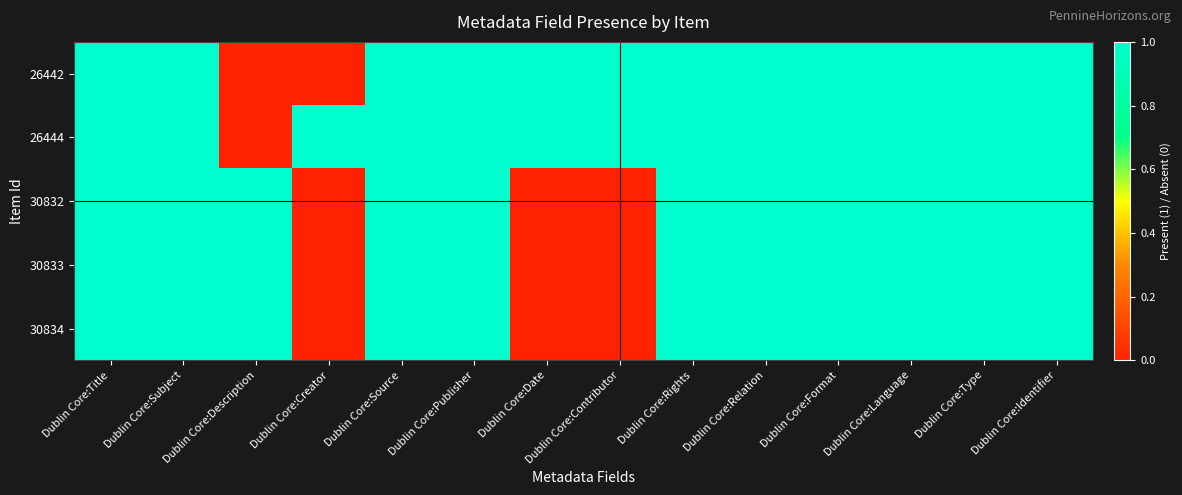

Between Dublin Core:Contributor and Dublin Core:Identifier, which series saw the biggest shift?

30832